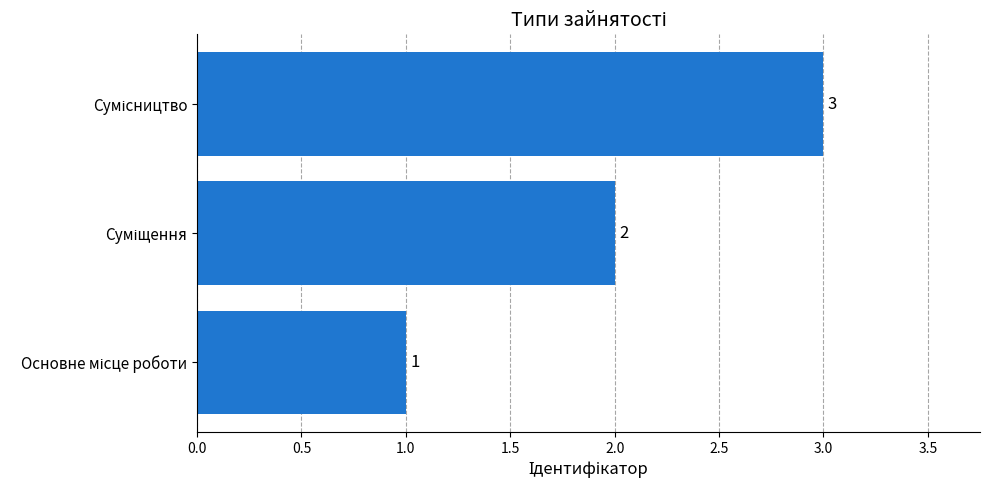

What is the greatest value displayed?

3